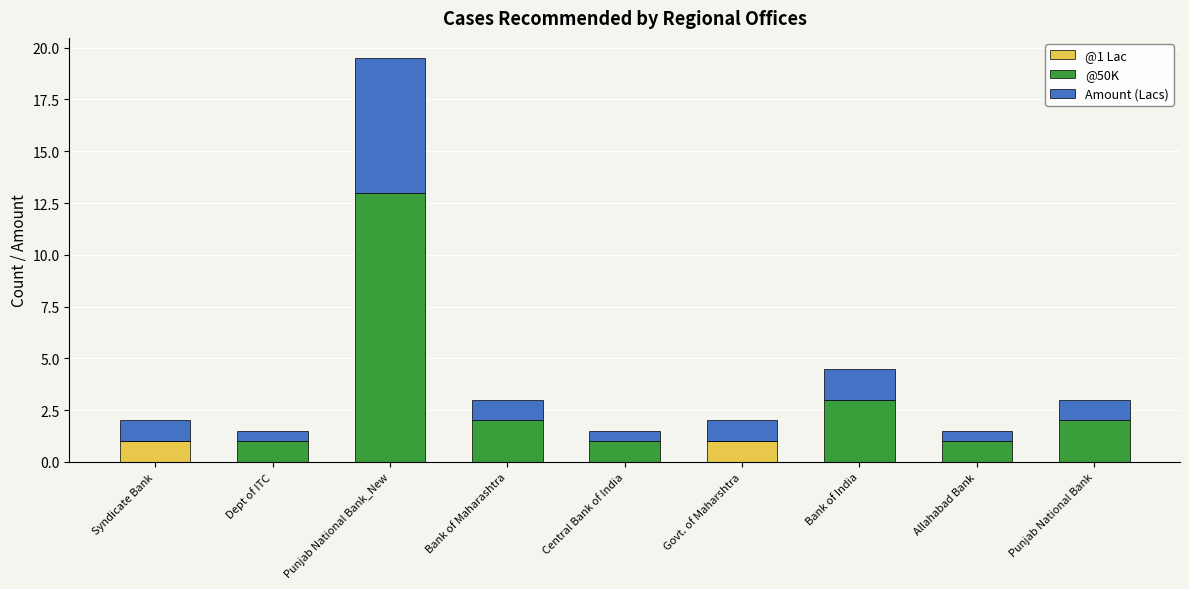

What is the sum of all @1 Lac values?

2.0